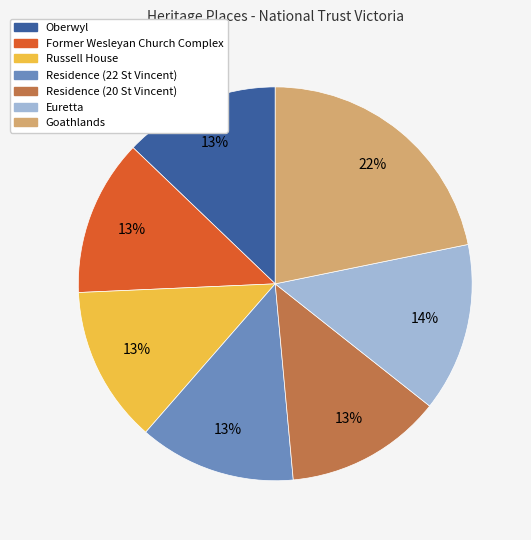

How many segments does this pie chart have?

7